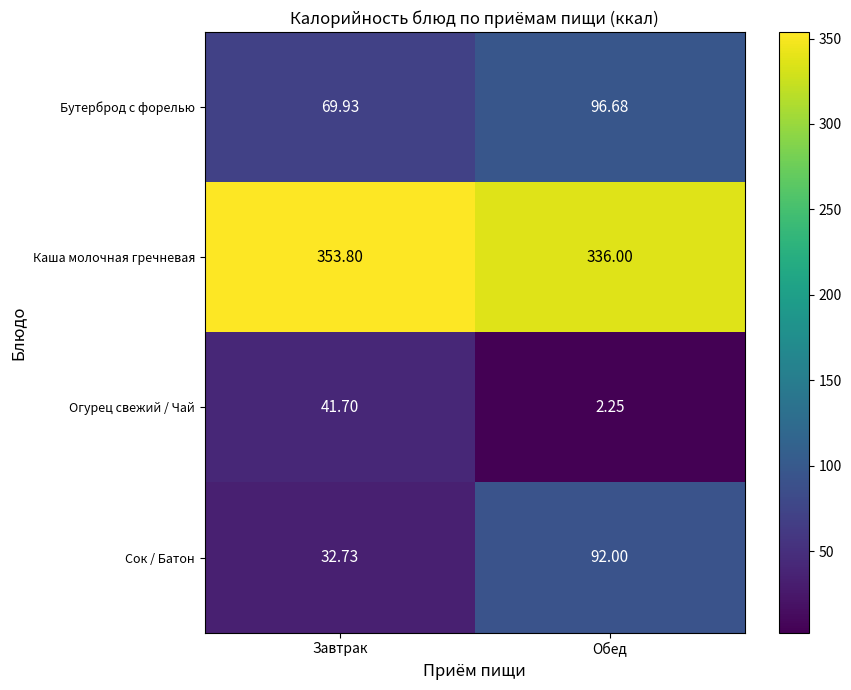

How many categories are shown in the chart?

2